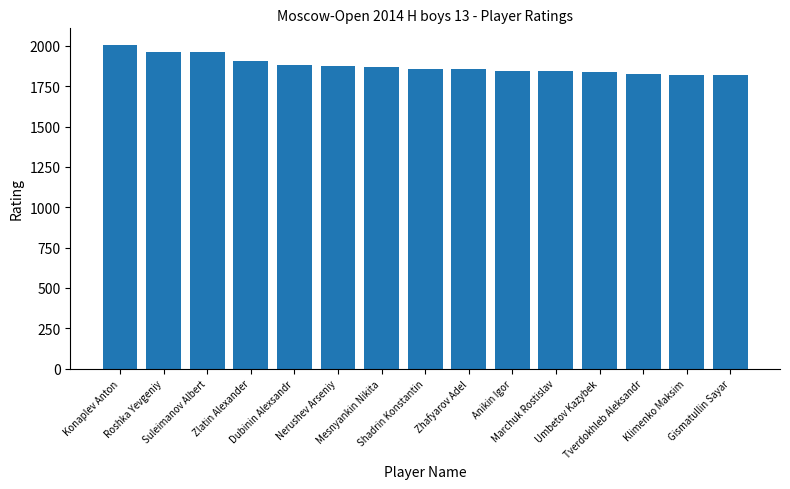

How many data points does each series have?

15